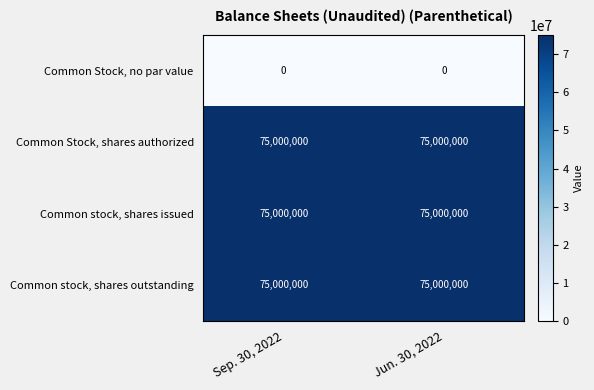

Reading left to right, transcribe all the data shown in this chart.

Common Stock, no par value: 0	0
Common Stock, shares authorized: 75000000	75000000
Common stock, shares issued: 75000000	75000000
Common stock, shares outstanding: 75000000	75000000